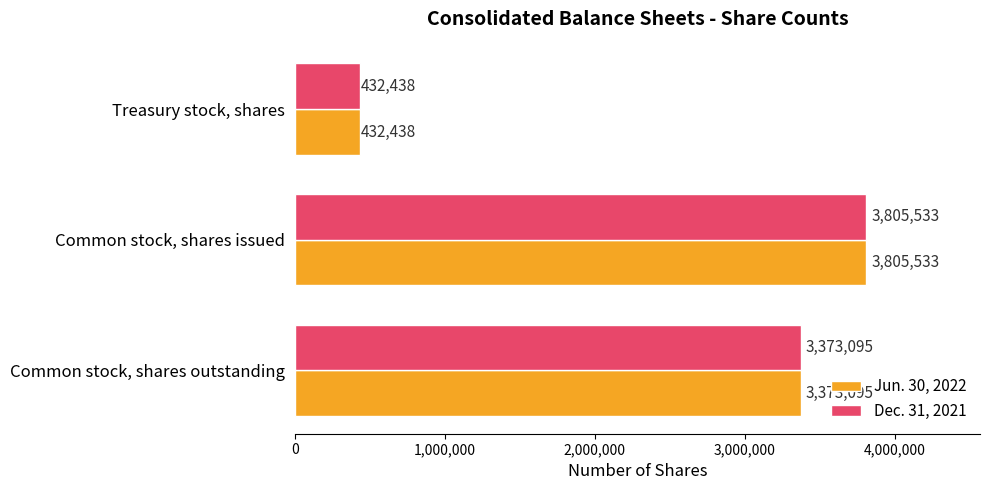

Rank the categories by Jun. 30, 2022 value from highest to lowest.

Common stock, shares issued, Common stock, shares outstanding, Treasury stock, shares